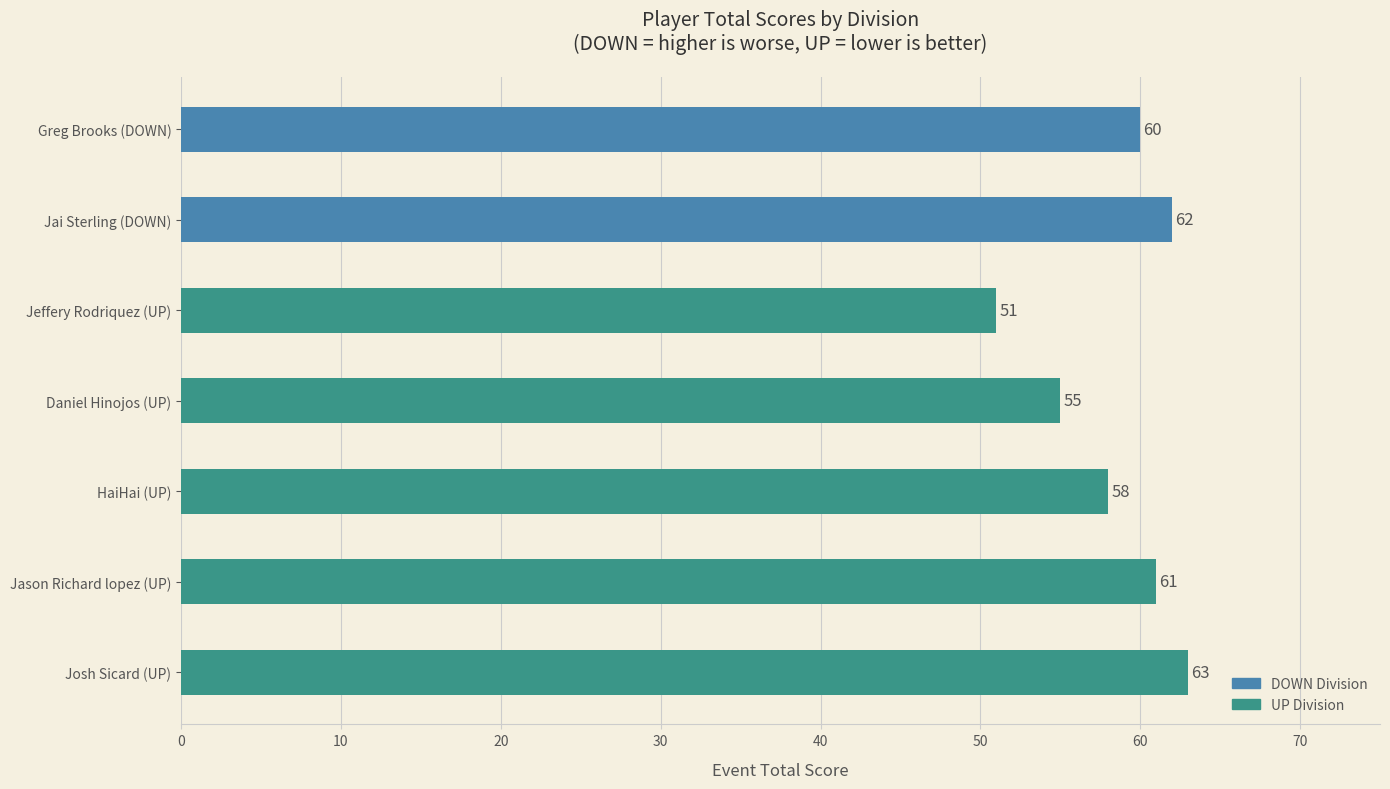

Rank the categories by value from highest to lowest.

Josh Sicard (UP), Jai Sterling (DOWN), Jason Richard lopez (UP), Greg Brooks (DOWN), HaiHai (UP), Daniel Hinojos (UP), Jeffery Rodriquez (UP)